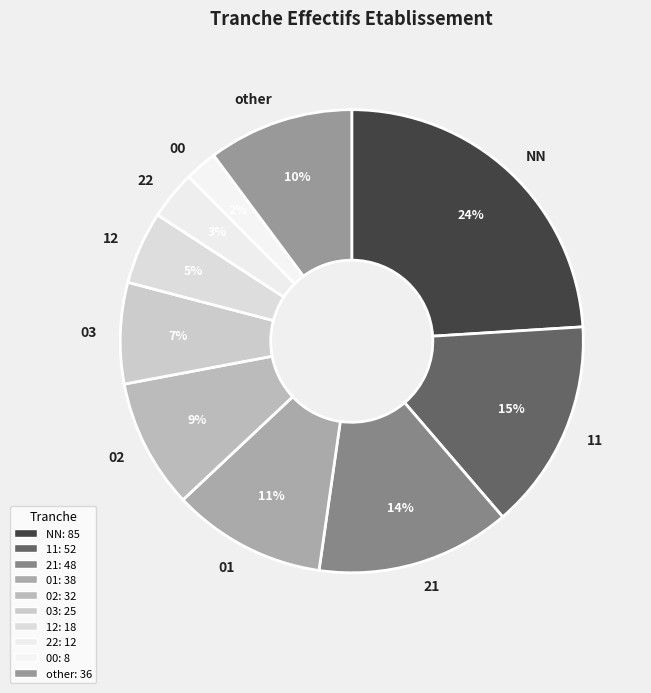

Combined, do 22 and NN account for over 50%?

No